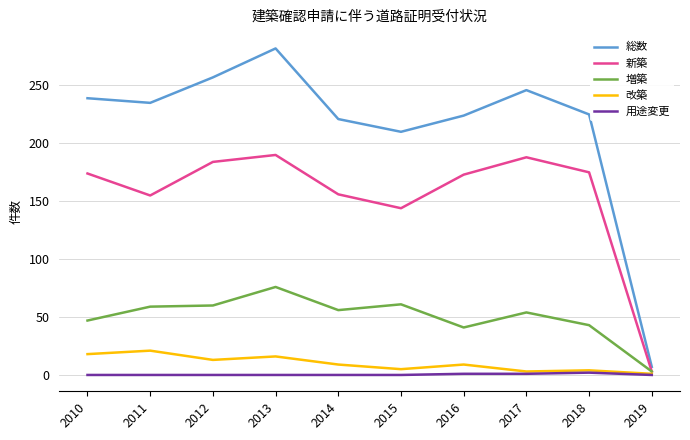

Between 2017 and 2019, which series saw the biggest shift?

総数